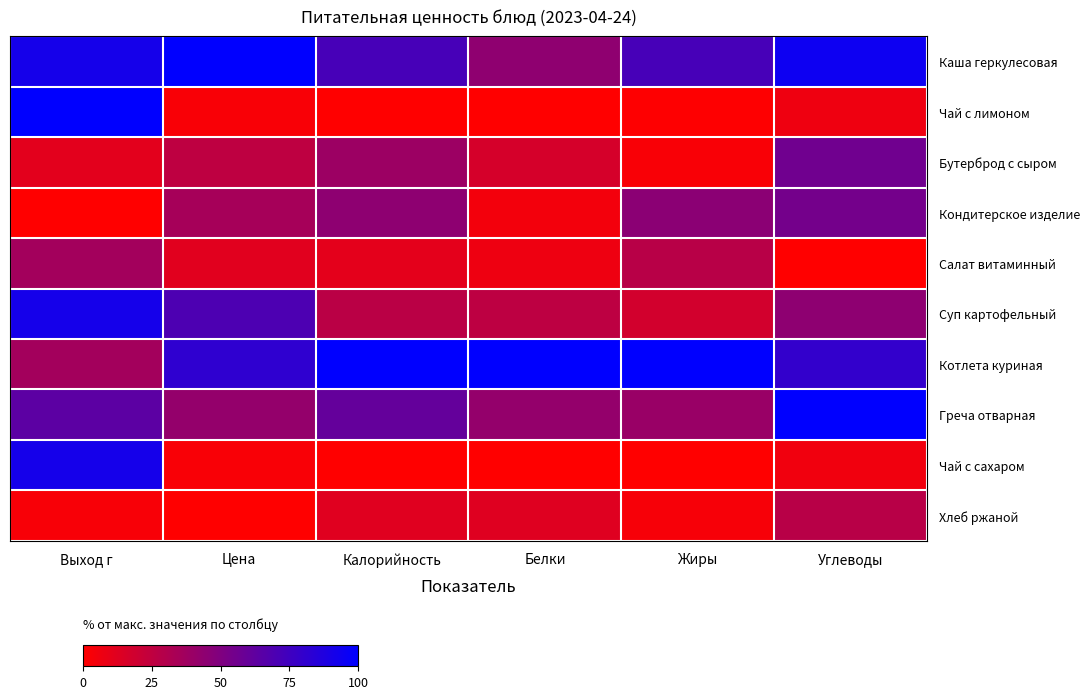

Reading right to left, what are all the values shown in this chart?

Каша геркулесовая: Углеводы=94.9	Жиры=72.2	Белки=43.9	Калорийность=72.0	Цена=100.0	Выход г=91.7
Чай с лимоном: Углеводы=6.4	Жиры=0.6	Белки=0.0	Калорийность=0.3	Цена=2.5	Выход г=100.0
Бутерброд с сыром: Углеводы=55.9	Жиры=2.6	Белки=16.7	Калорийность=38.8	Цена=25.7	Выход г=11.1
Кондитерское изделие: Углеводы=54.6	Жиры=45.3	Белки=4.7	Калорийность=44.3	Цена=35.0	Выход г=0.0
Салат витаминный: Углеводы=0.0	Жиры=28.1	Белки=6.8	Калорийность=10.8	Цена=11.8	Выход г=36.1
Суп картофельный: Углеводы=44.4	Жиры=17.9	Белки=26.1	Калорийность=27.2	Цена=69.8	Выход г=91.7
Котлета куриная: Углеводы=80.1	Жиры=100.0	Белки=100.0	Калорийность=100.0	Цена=81.4	Выход г=36.1
Греча отварная: Углеводы=100.0	Жиры=40.2	Белки=41.8	Калорийность=60.6	Цена=42.0	Выход г=63.9
Чай с сахаром: Углеводы=5.8	Жиры=0.0	Белки=0.0	Калорийность=0.0	Цена=2.5	Выход г=91.7
Хлеб ржаной: Углеводы=27.8	Жиры=3.4	Белки=12.9	Калорийность=12.1	Цена=0.0	Выход г=2.8